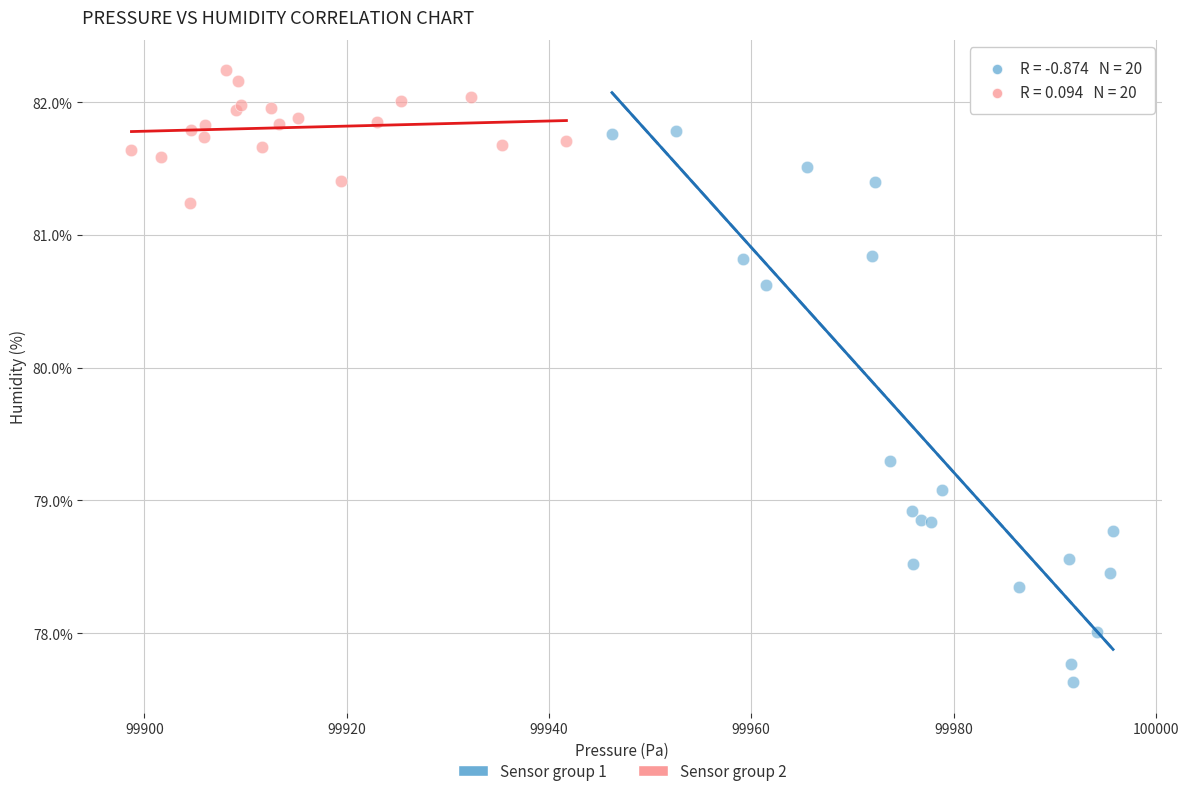

Which series contains the highest Y value?

Sensor group 2